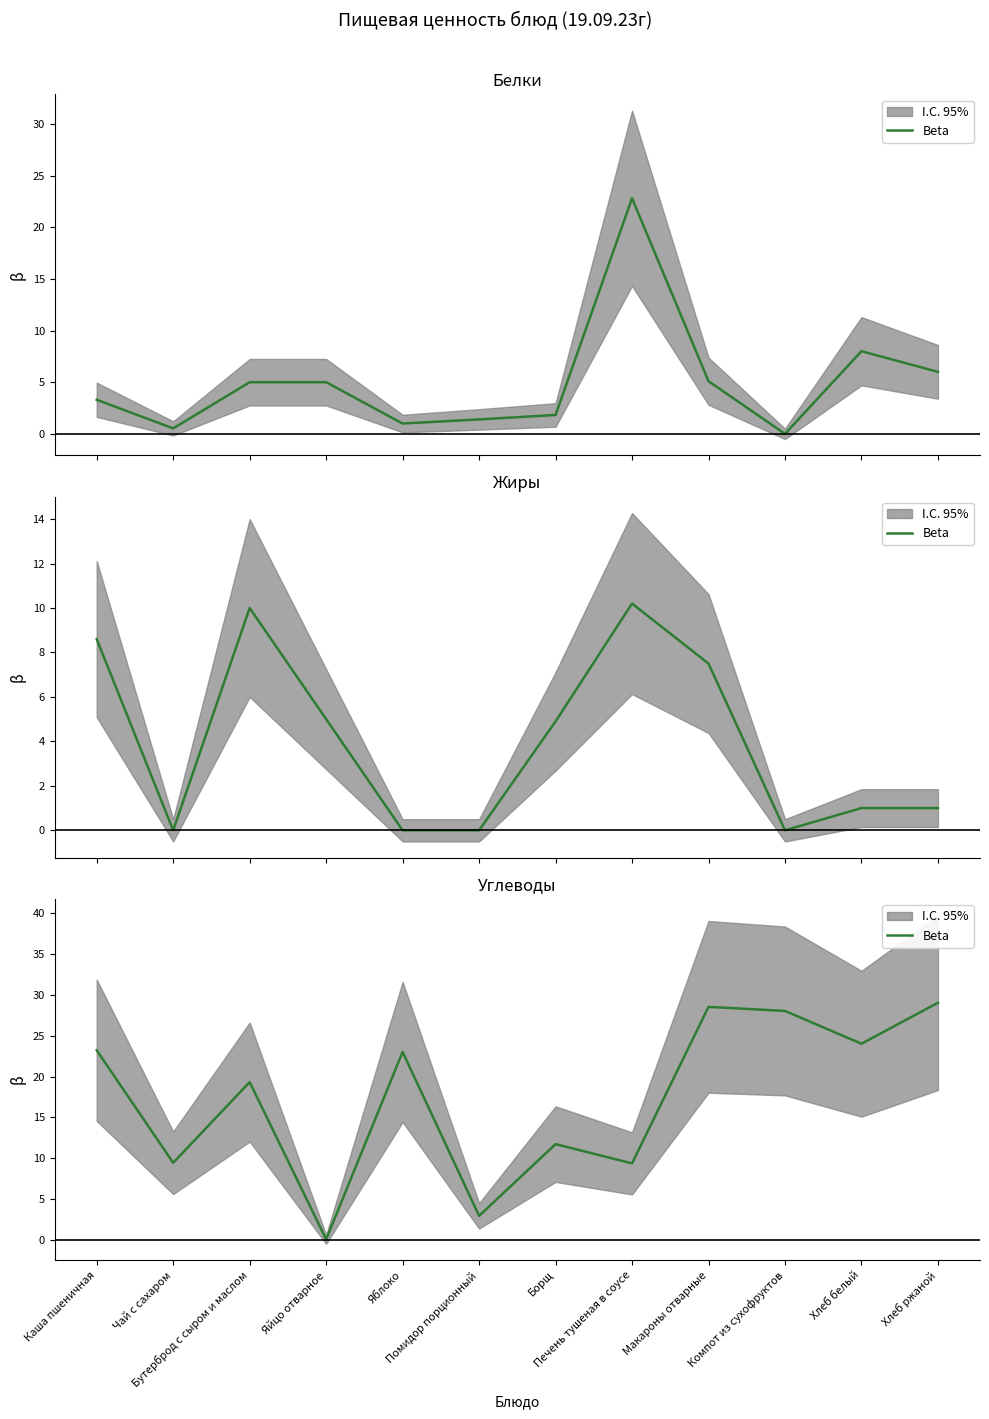

How many data points are less than 23?

6